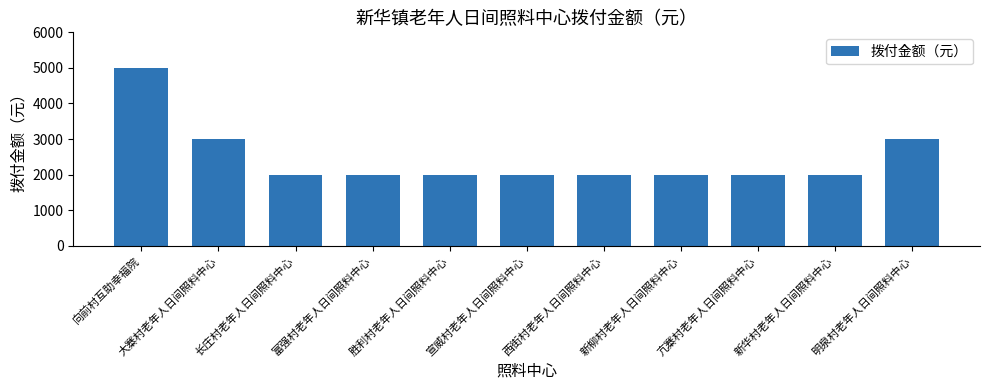

Is it true that the value at 新柳村老年人日间照料中心 is 1389?

False